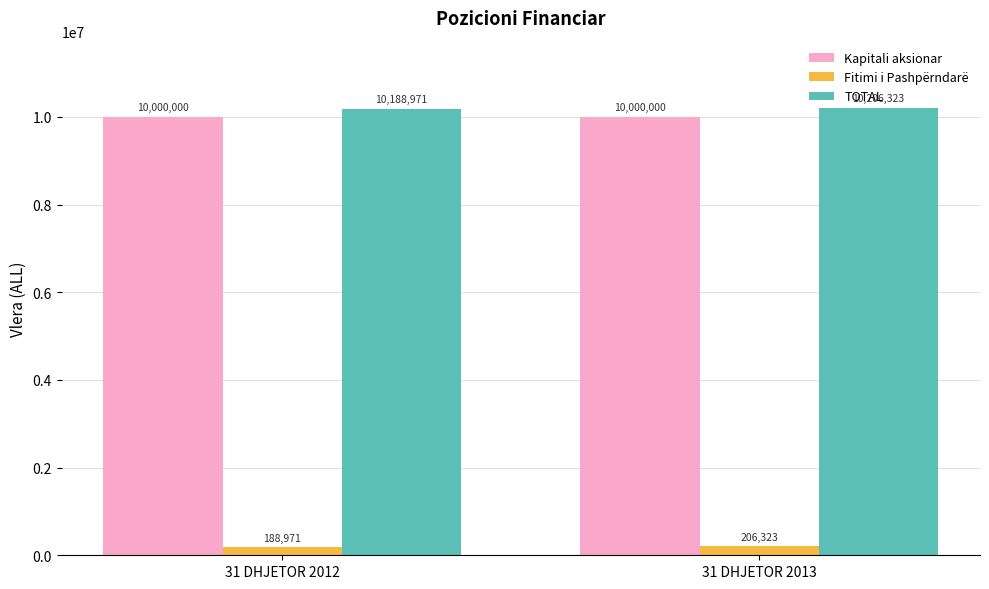

How many bars are there in total?

6